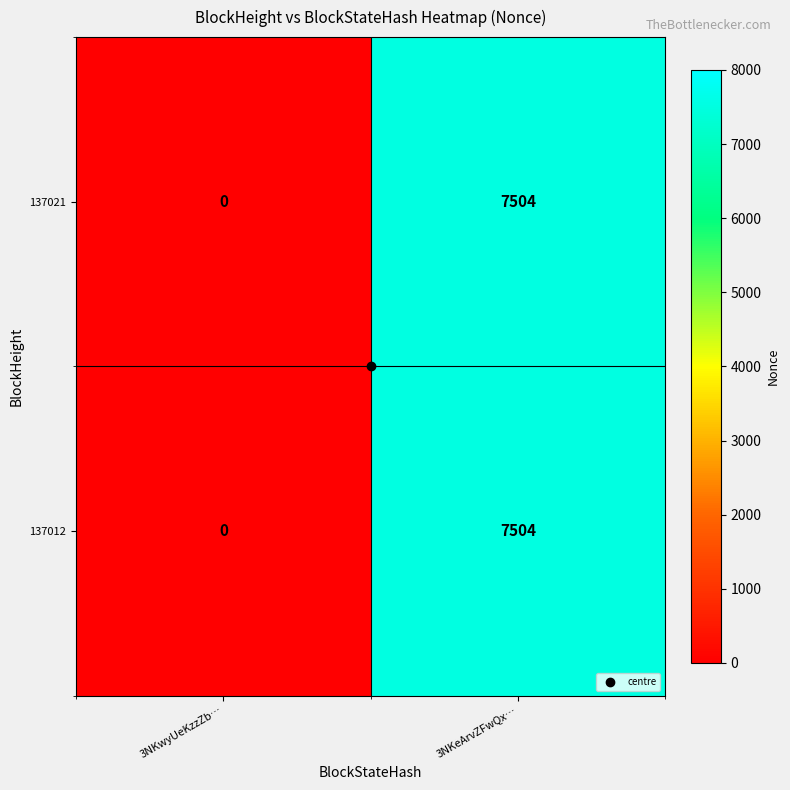

What is the sum of all 137021 values?

7504